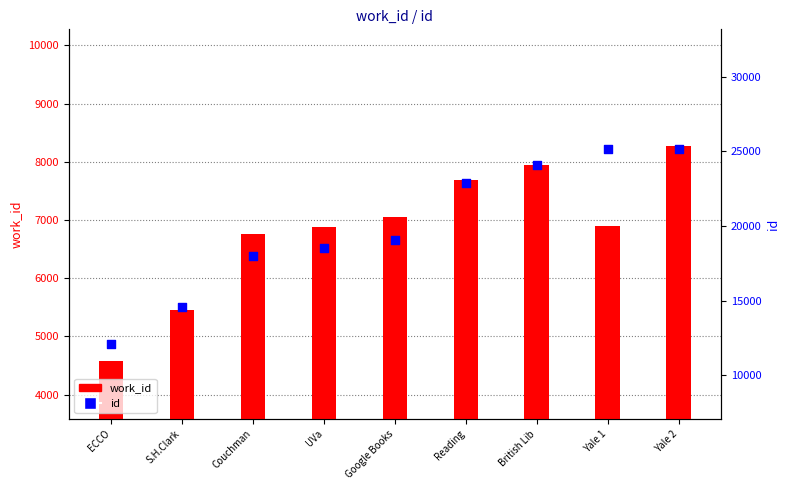

What are all the series names shown in the legend?

work_id, id